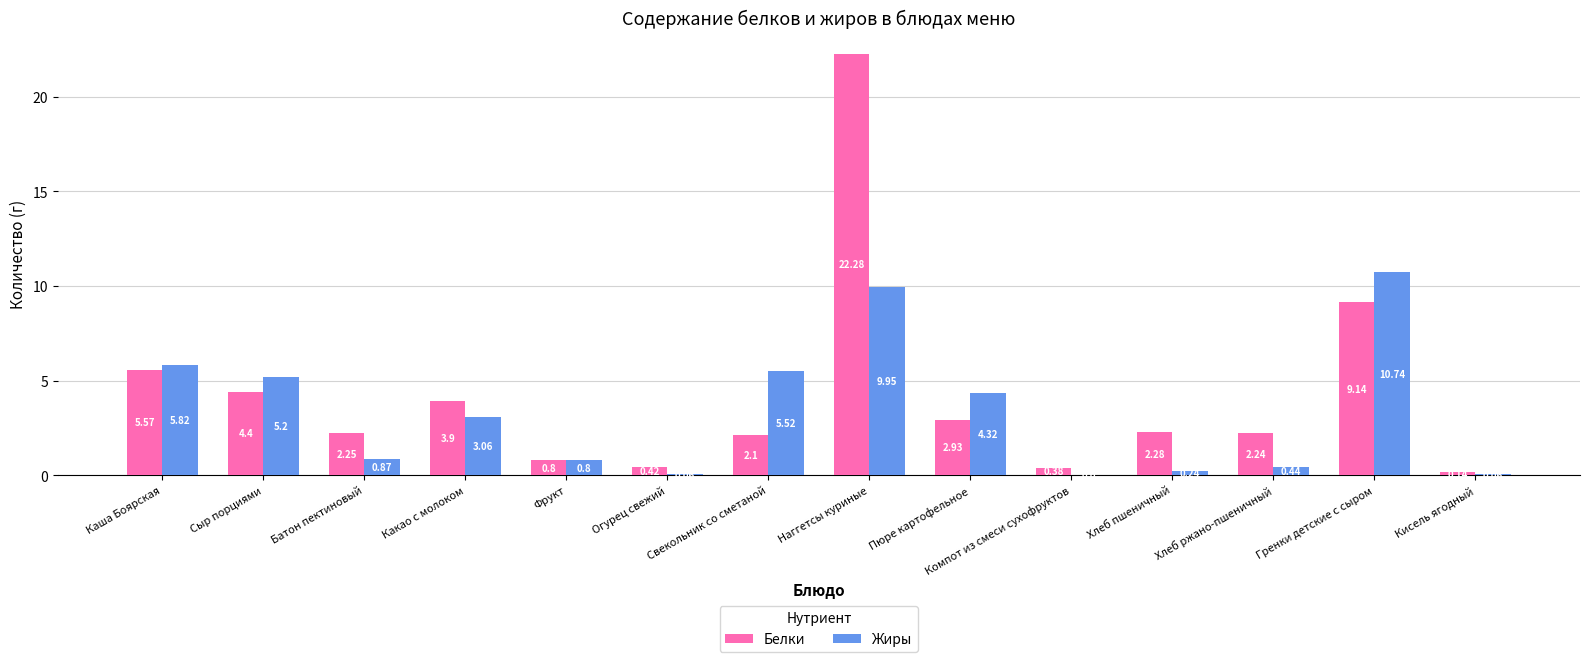

What is the approximate value of Жиры at Фрукт?

0.8